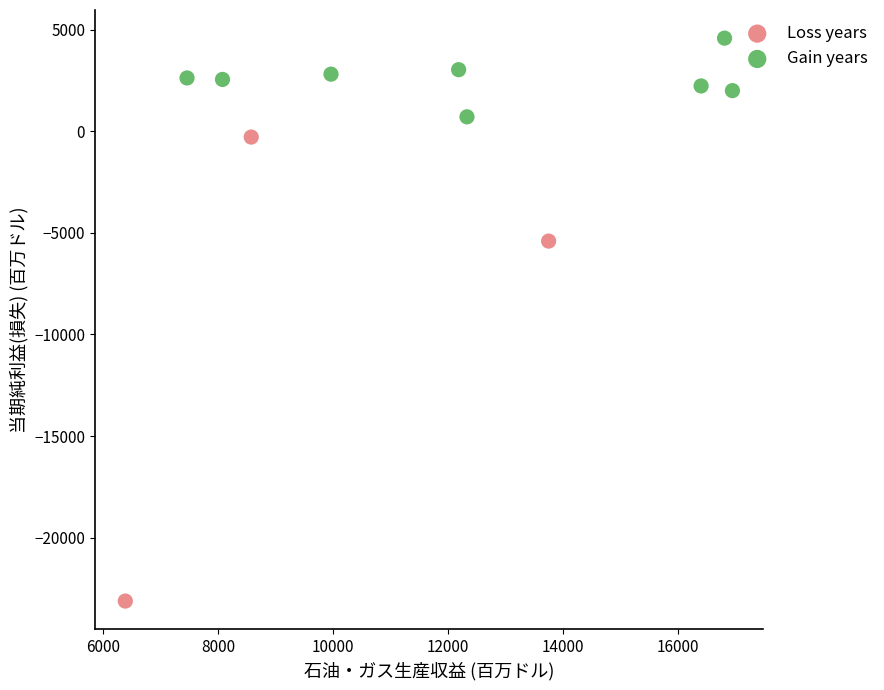

What are all the series names shown in the legend?

Loss years, Gain years